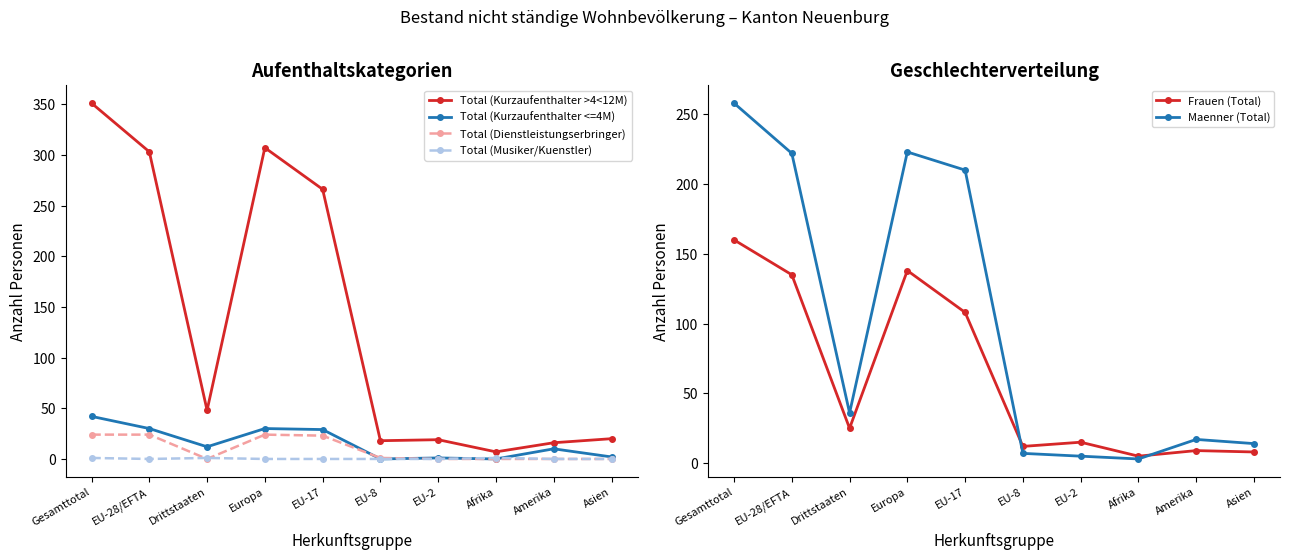

How many interior local peaks does the Total (Kurzaufenthalter <=4M) series have?

3